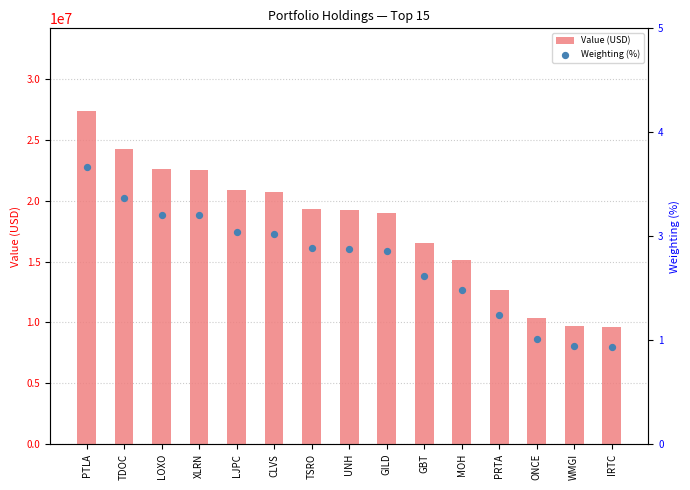

Is the value of Value (USD) at IRTC greater than the value of Weighting (%) at TDOC?

Yes